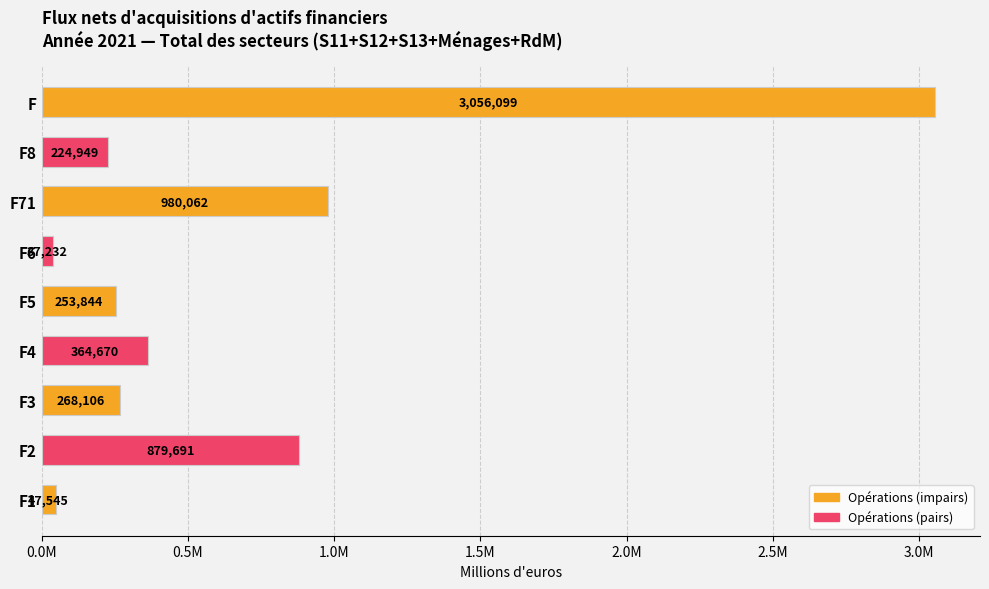

What is the sum of all values?

6112198